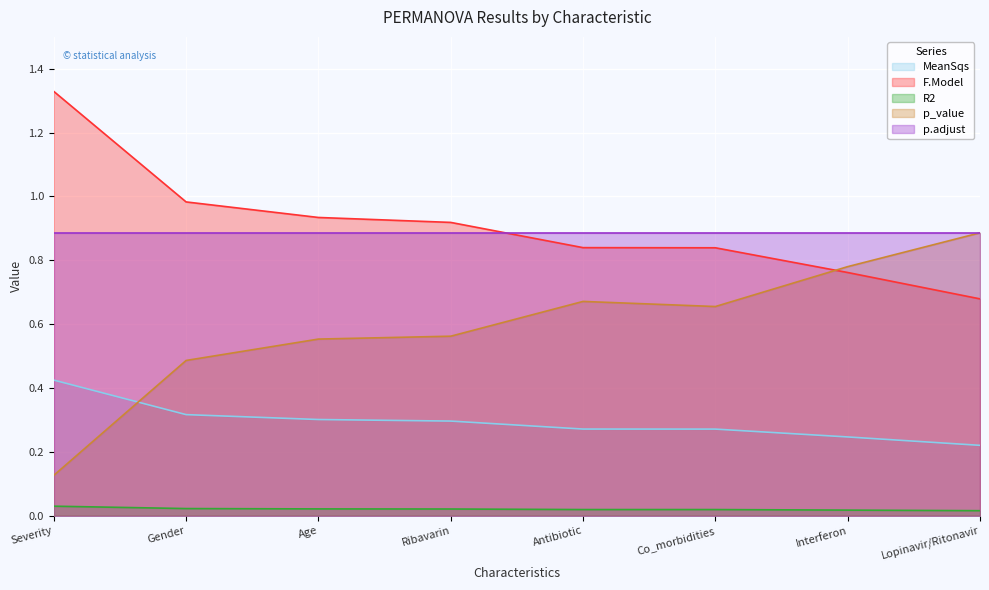

At which category is the sum across all series the highest?

Severity